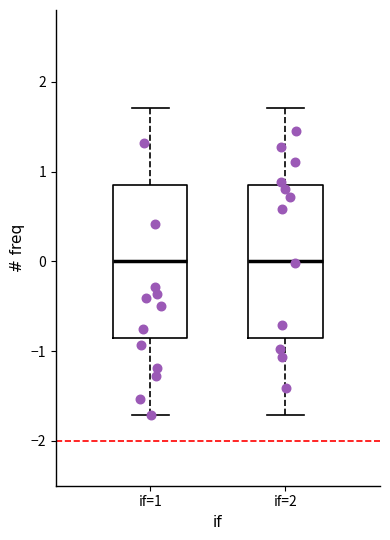

Reading left to right, transcribe this box plot: for each box, give where its median line is, the range the box spans, and where its two whiskers end, as read against the y-axis. The values are not printed on the chart, so give them approximately, as read against the axis.

if=1: median 0.0, box -0.9 to 0.9, whiskers -1.7 to 1.7
if=2: median 0.0, box -0.9 to 0.9, whiskers -1.7 to 1.7